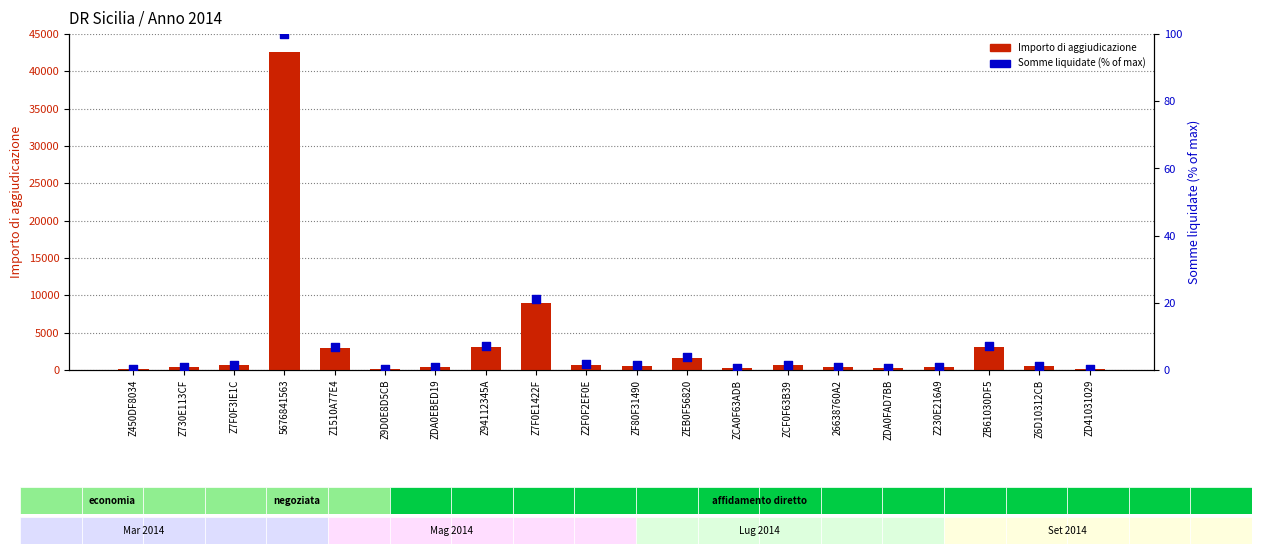

What are all the series names shown in the legend?

Importo di aggiudicazione, Somme liquidate (% of max)